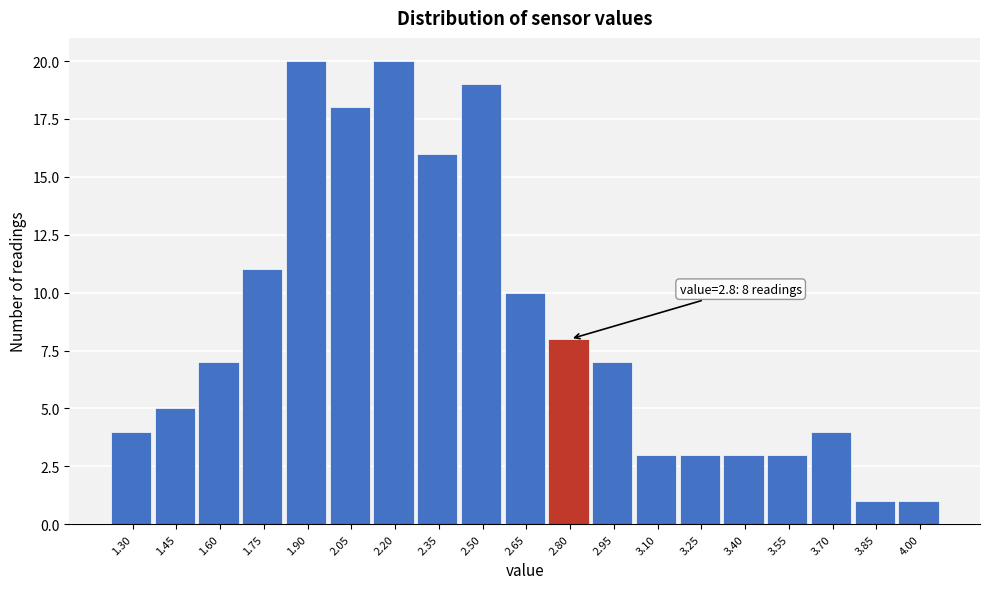

Reading right to left, list all the values displayed in this chart.

4.00=1	3.85=1	3.70=4	3.55=3	3.40=3	3.25=3	3.10=3	2.95=7	2.80=8	2.65=10	2.50=19	2.35=16	2.20=20	2.05=18	1.90=20	1.75=11	1.60=7	1.45=5	1.30=4